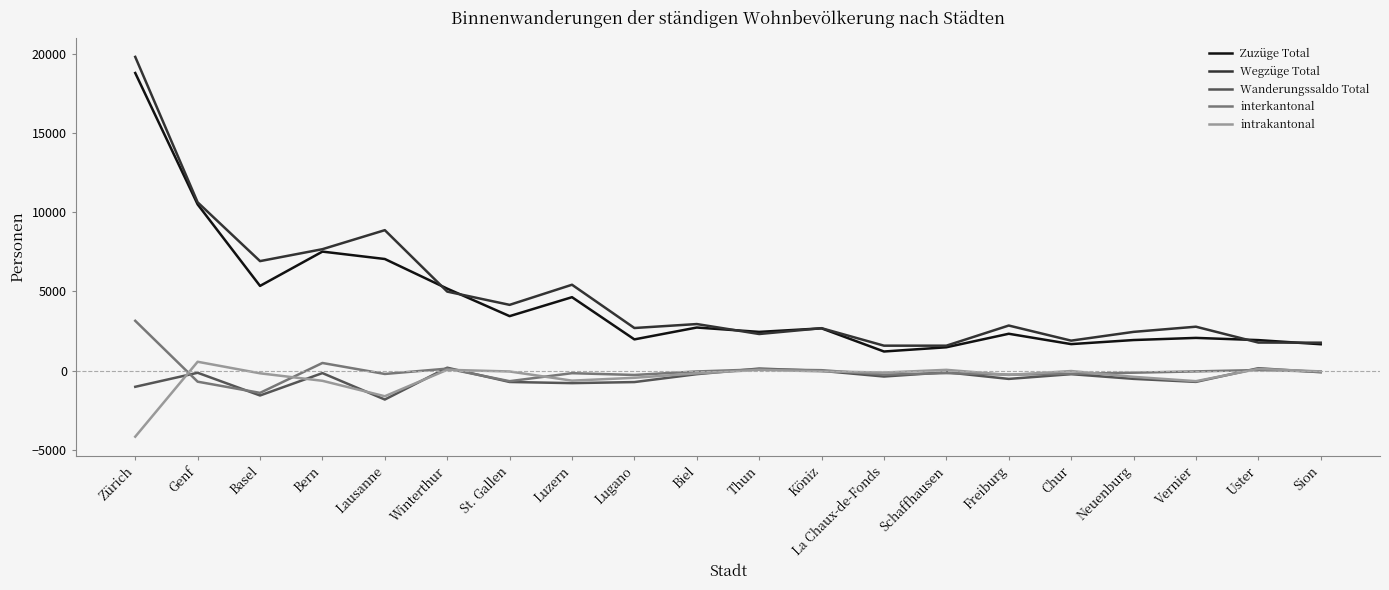

True or false: intrakantonal has more than 1 interior local peaks.

True